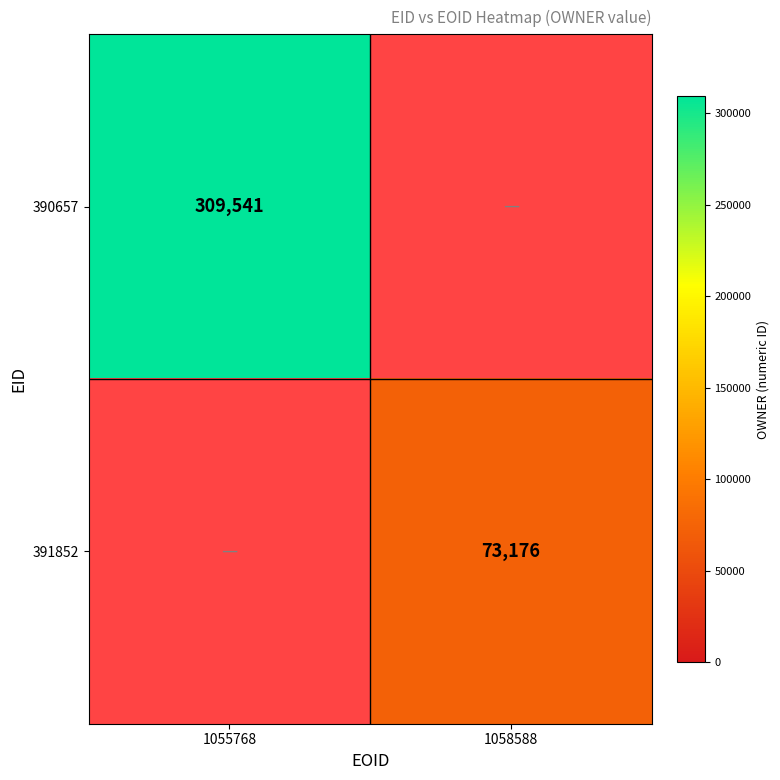

Is it true that 391852 equals 73176 at 1058588?

True